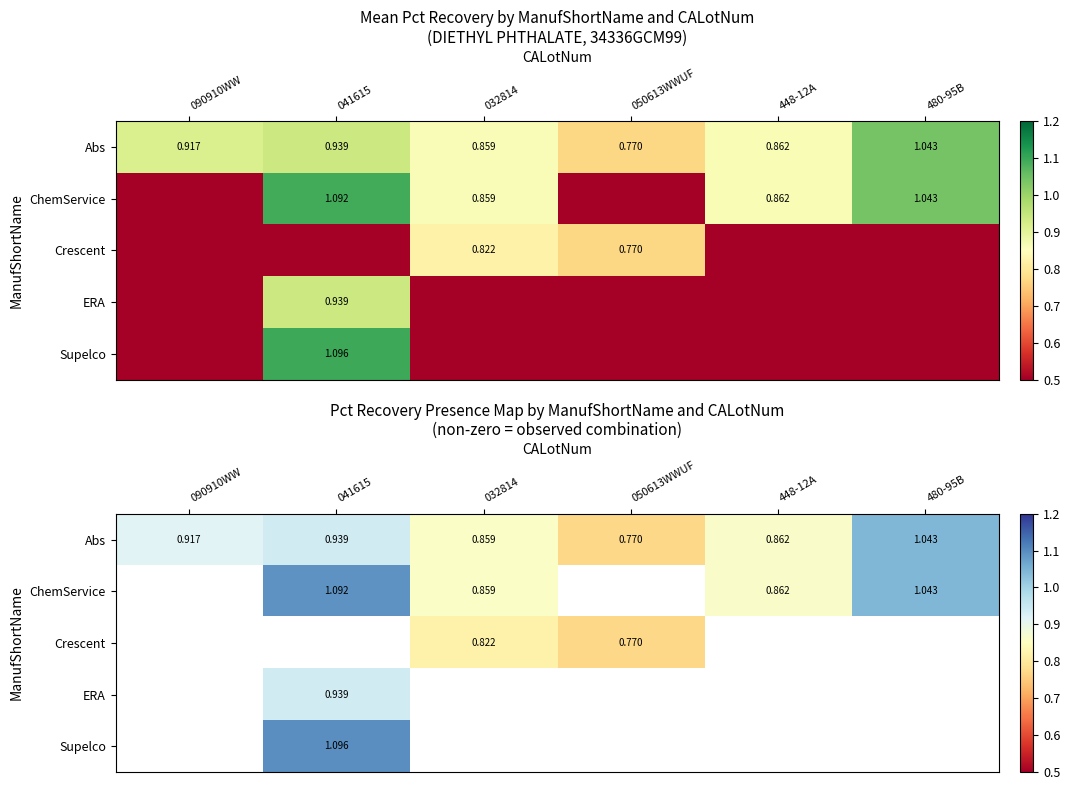

The ChemService series shows 1.2 at 032814. True or false?

False